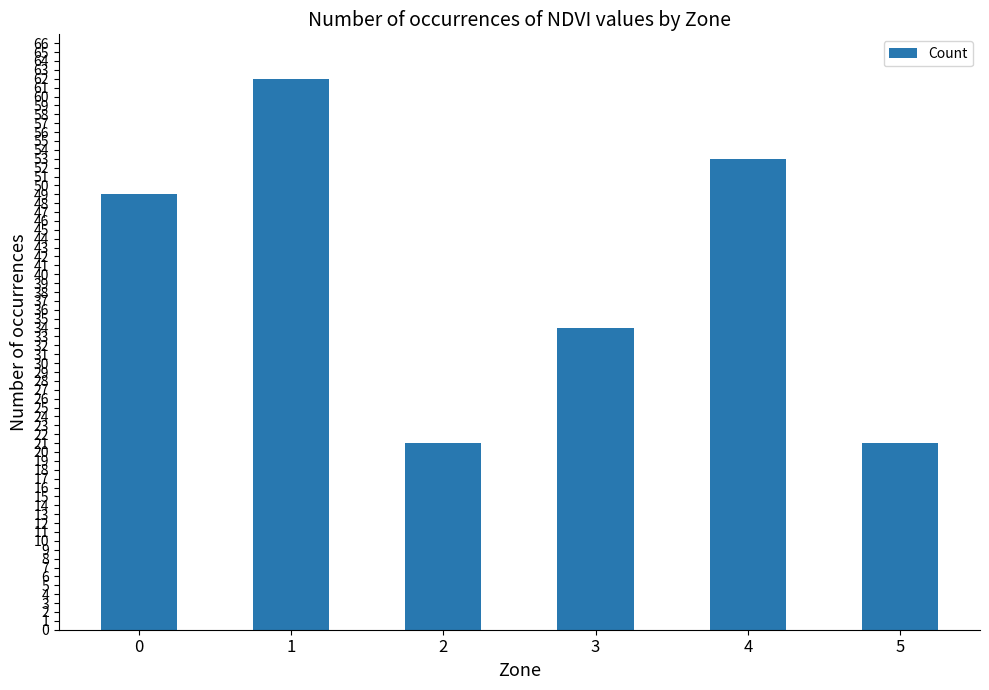

What is the ratio of the value at 2 to the value at 1?

0.3